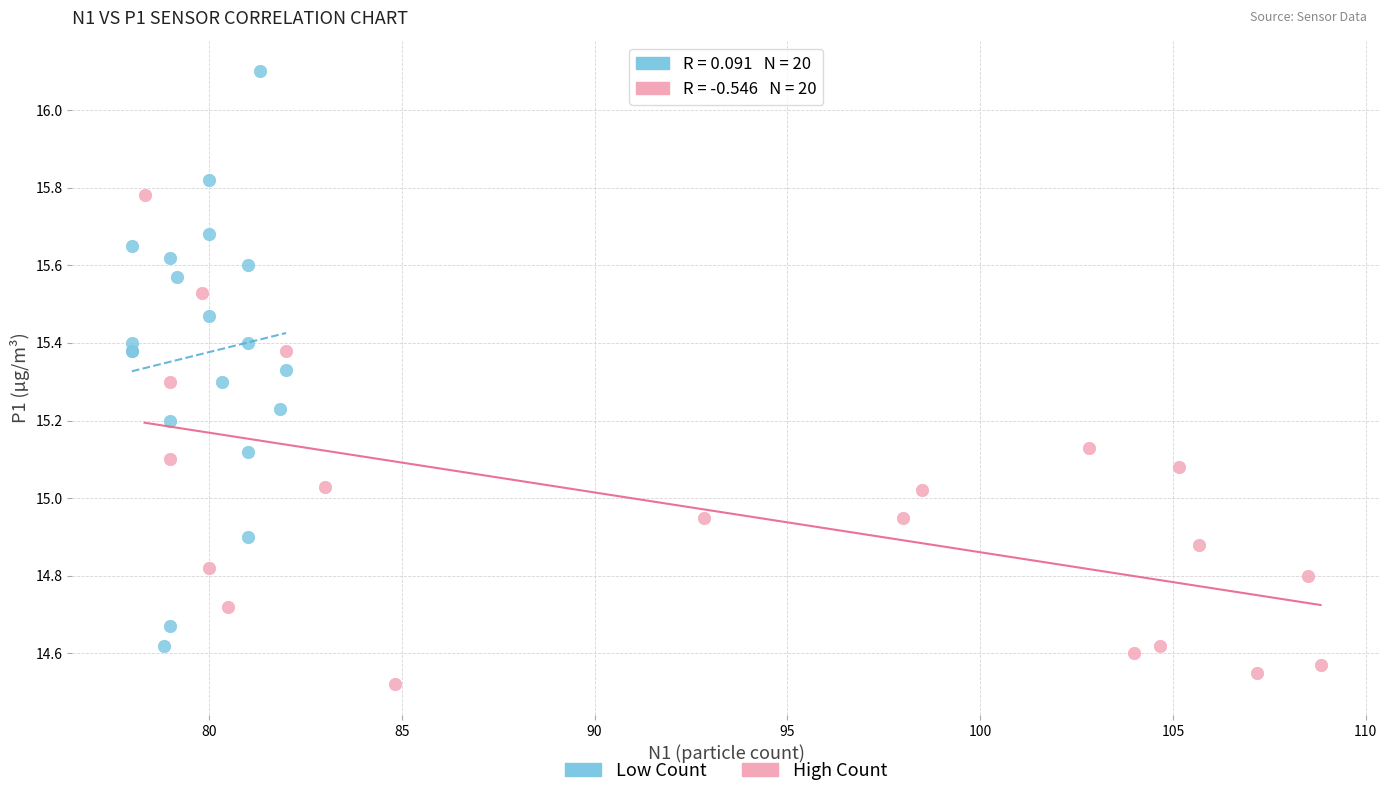

Which series reaches the maximum Y coordinate?

Low Count